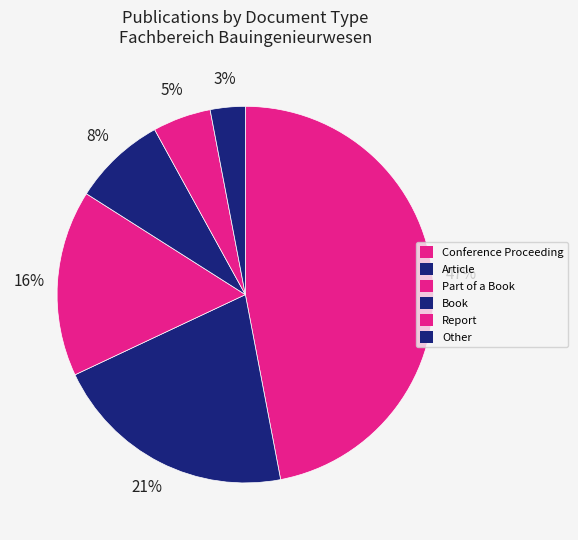

How many segments does this pie chart have?

6